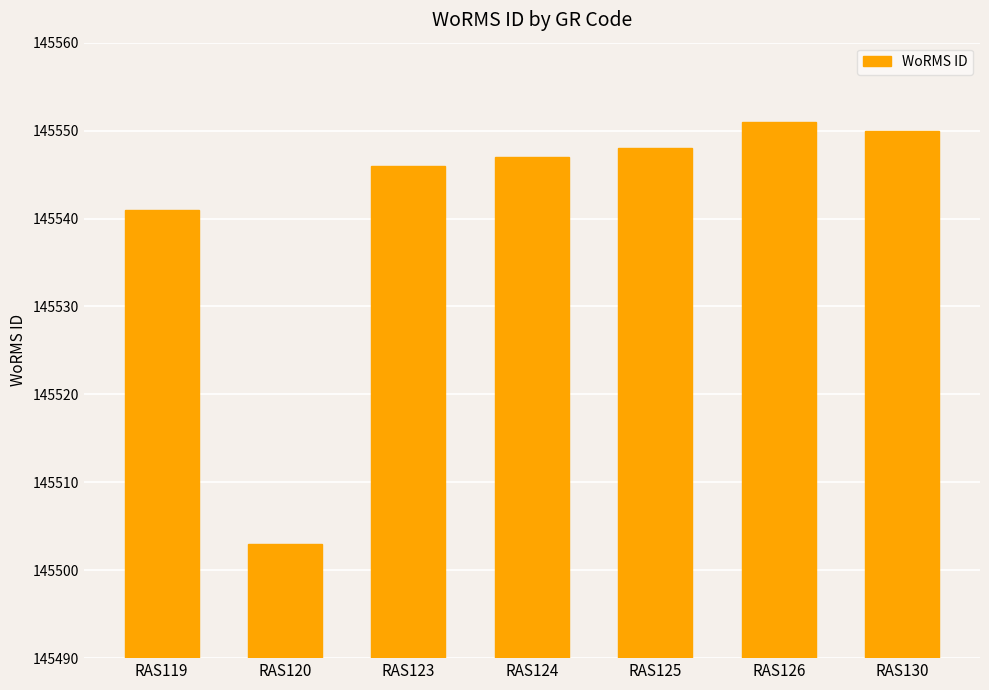

At which label is the value closest to 145527?

RAS119